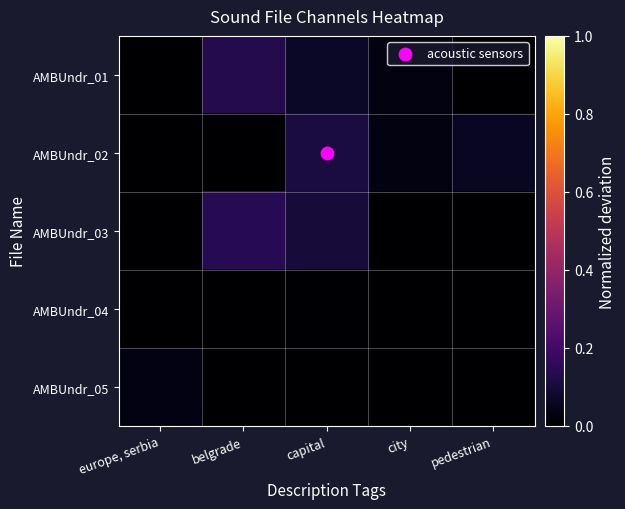

At how many categories does at least one series exceed 0?

5